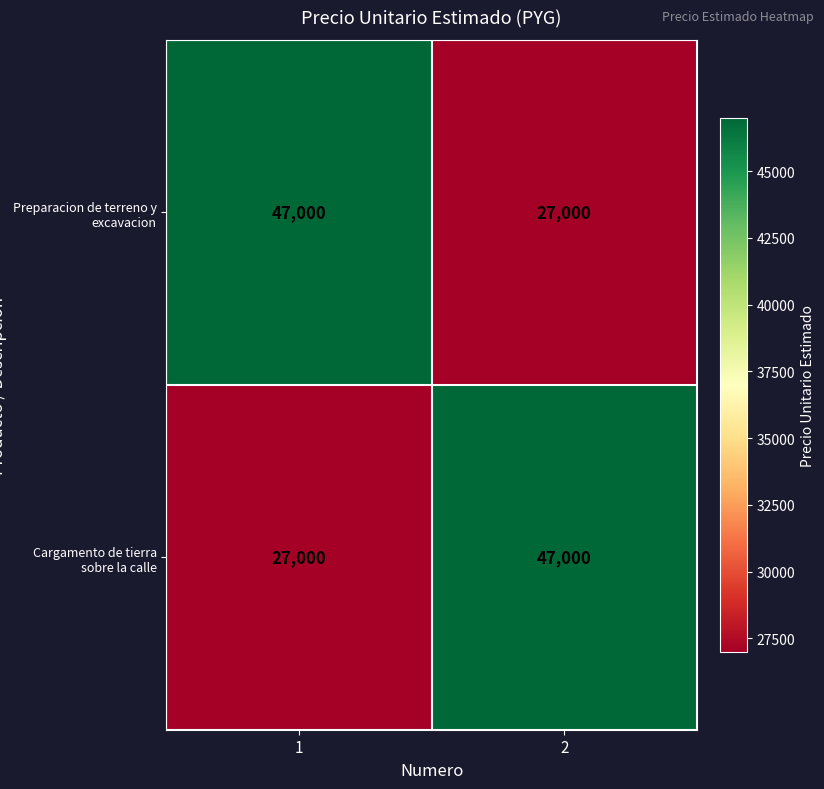

Is it true that Cargamento de tierra sobre la calle equals 27000 at 1?

True